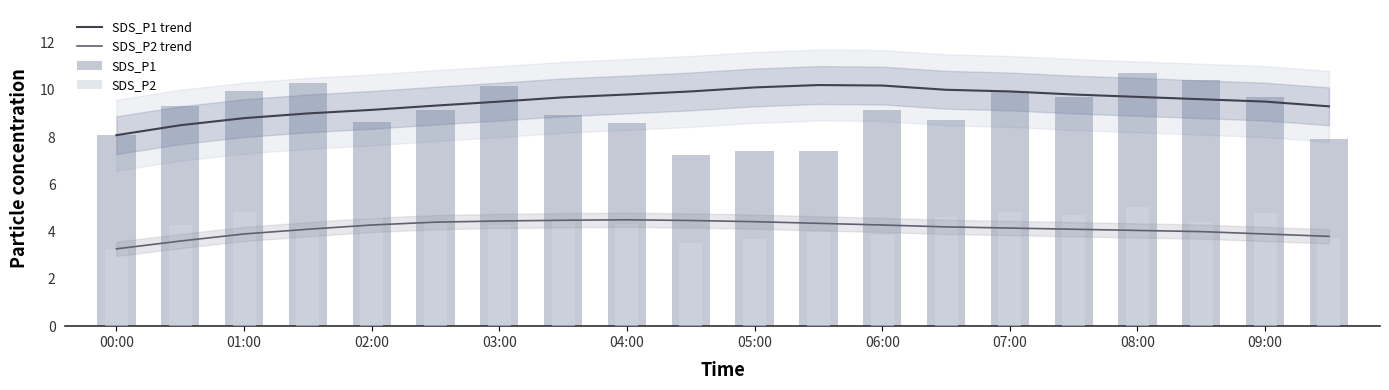

How many distinct data groups are displayed?

4